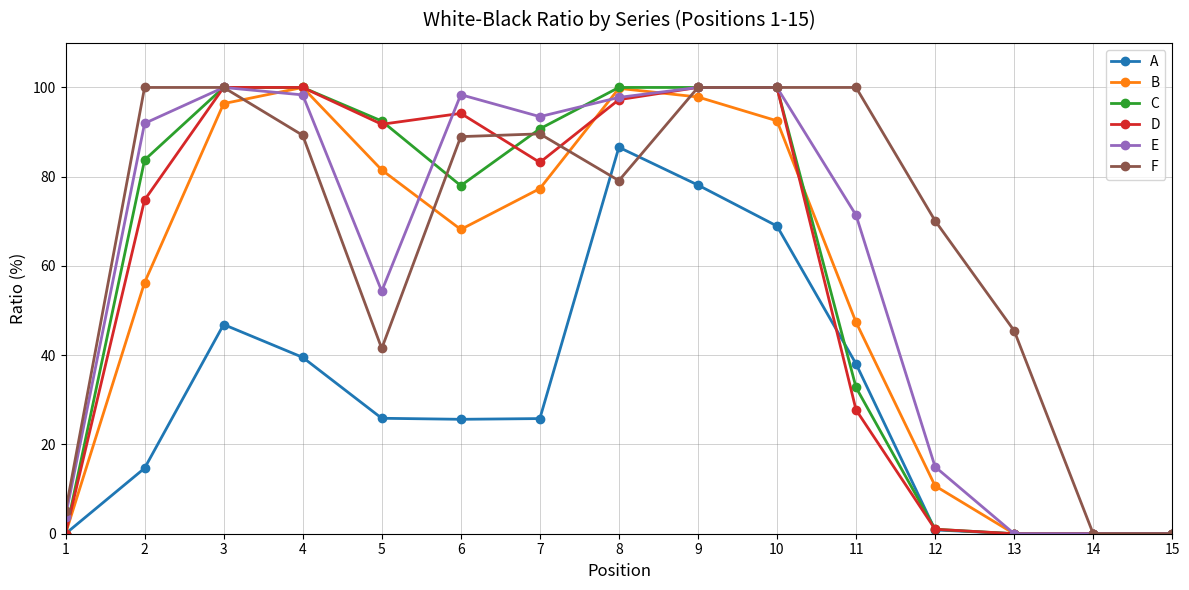

What is the average value of the F series?

67.3